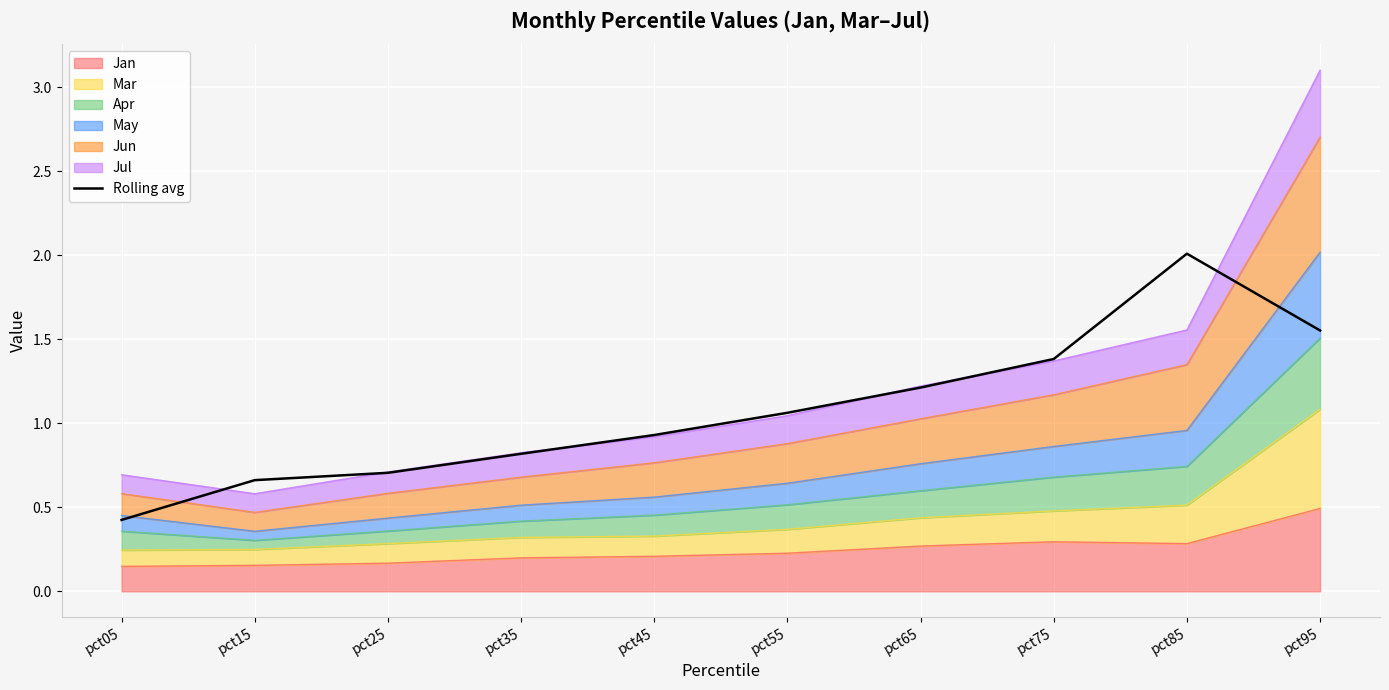

List the labels in order of value, largest first.

pct85, pct95, pct75, pct65, pct55, pct45, pct35, pct25, pct15, pct05